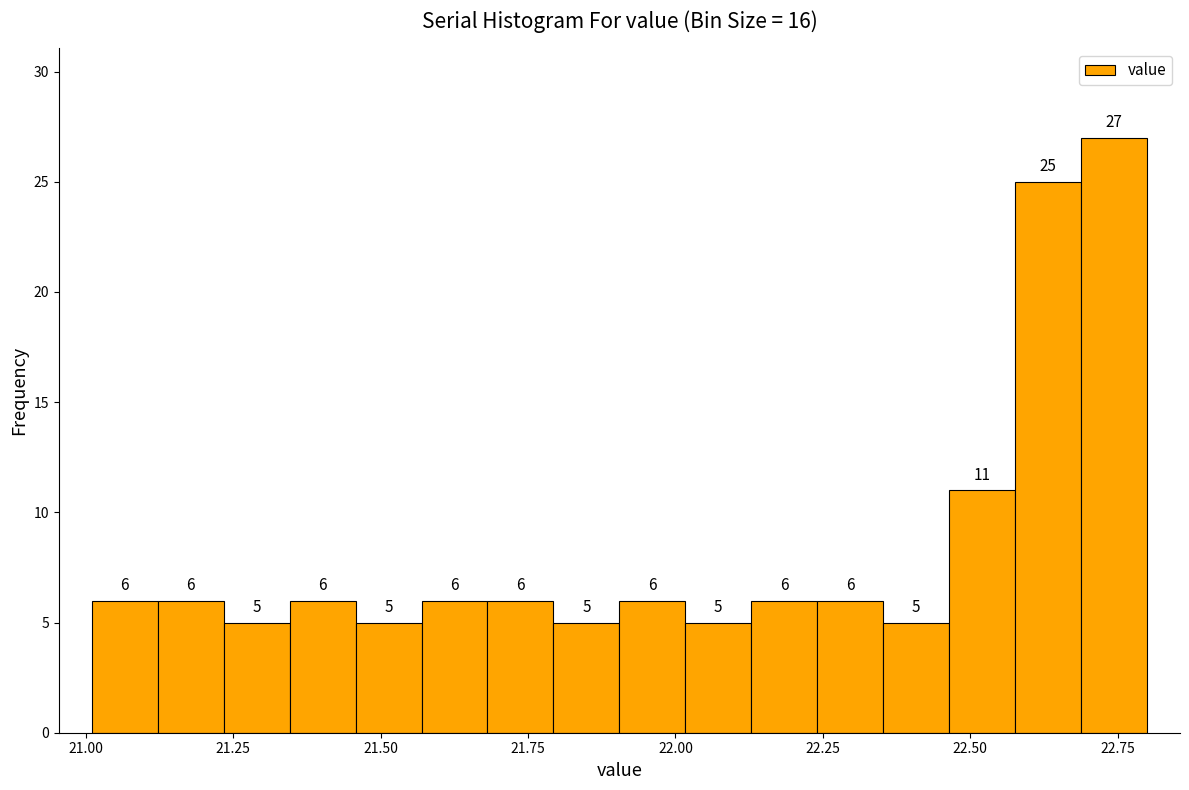

Read against the x-axis, roughly where is the centre of the tallest bar?

22.75